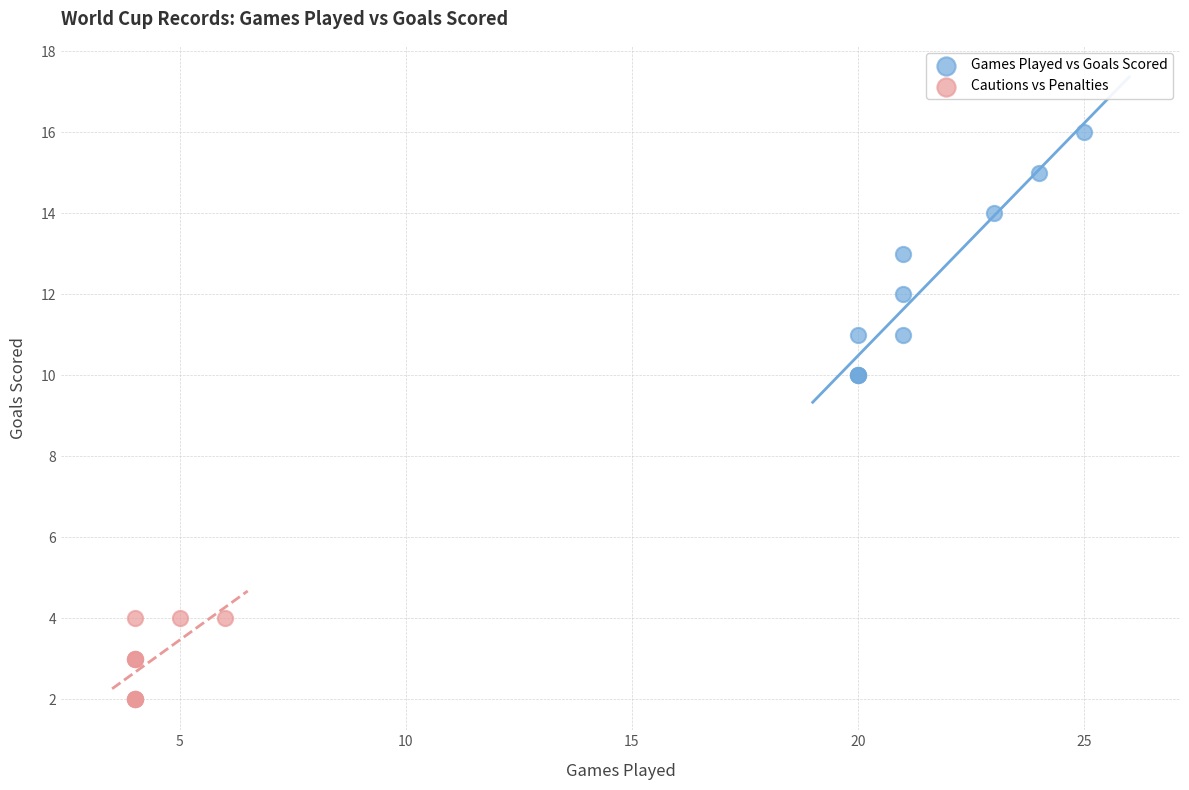

What are all the series names shown in the legend?

Games Played vs Goals Scored, Cautions vs Penalties